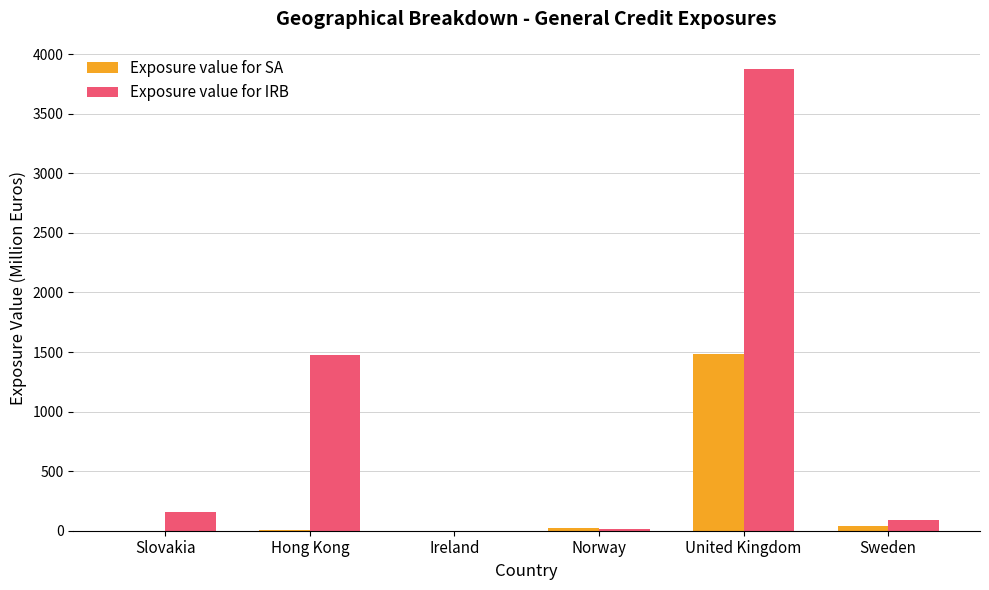

Which category has the highest value in the Exposure value for SA series?

United Kingdom